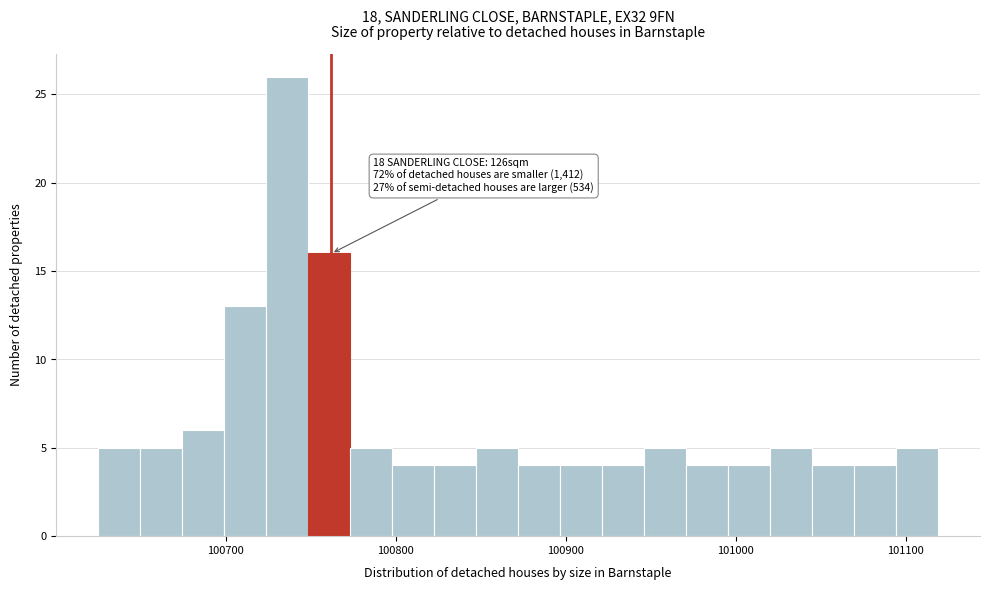

Around what value on the x-axis is the tallest bar? Give the approximate position of its centre, as read against the axis.

100740